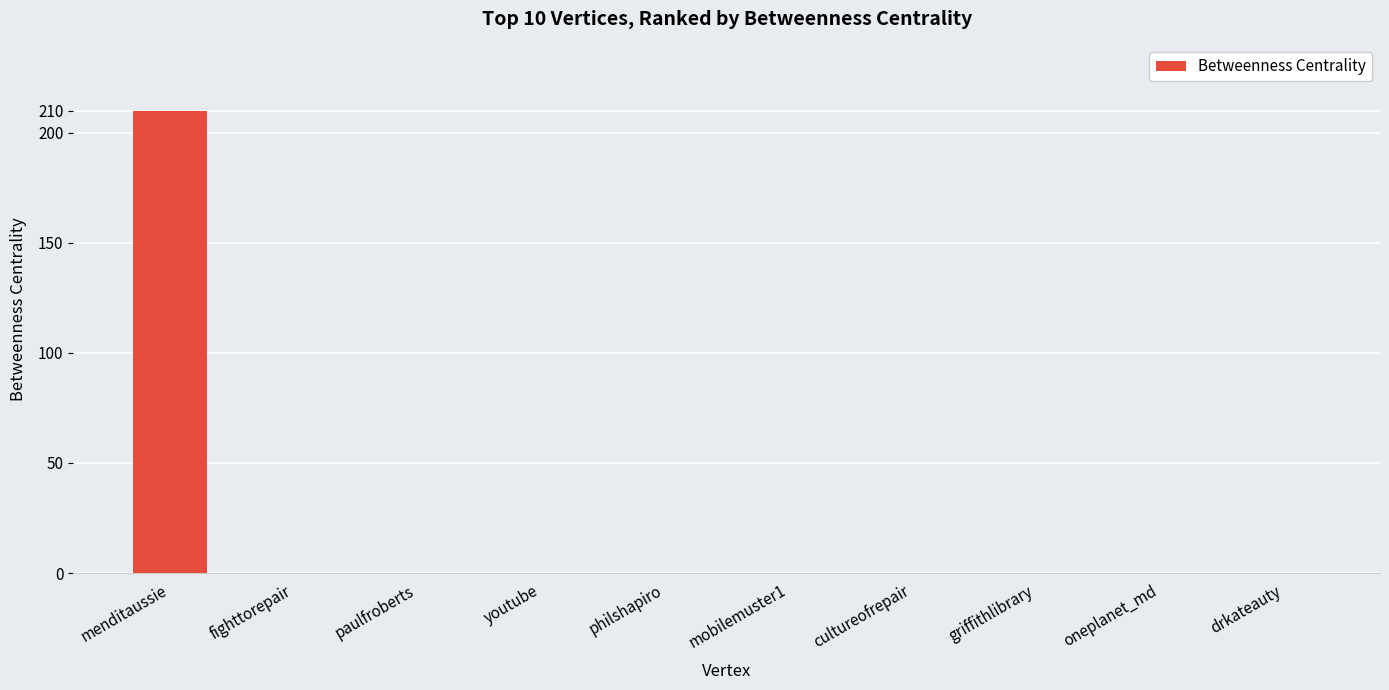

What is the change in value from menditaussie to philshapiro?

-210